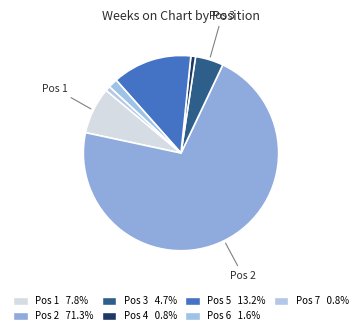

How many segments does this pie chart have?

7